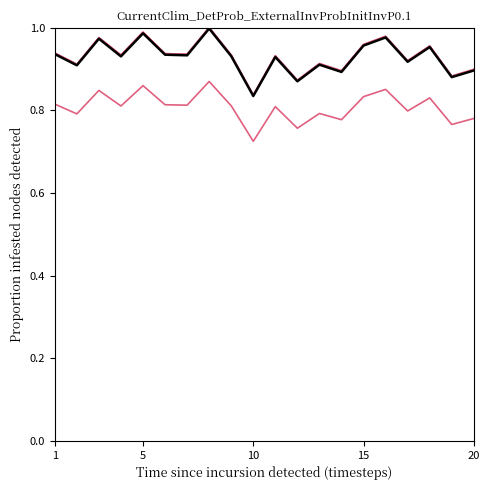

Reading left to right, list all the values displayed in this chart.

N10: 0.9	0.9	1.0	0.9	1.0	0.9	0.9	1.0	0.9	0.8	0.9	0.9	0.9	0.9	1.0	1.0	0.9	1.0	0.9	0.9
N25: 0.9	0.9	1.0	0.9	1.0	0.9	0.9	1.0	0.9	0.8	0.9	0.9	0.9	0.9	1.0	1.0	0.9	1.0	0.9	0.9
N1: 0.9	0.9	1.0	0.9	1.0	0.9	0.9	1.0	0.9	0.8	0.9	0.9	0.9	0.9	1.0	1.0	0.9	1.0	0.9	0.9
N05: 0.8	0.8	0.8	0.8	0.9	0.8	0.8	0.9	0.8	0.7	0.8	0.8	0.8	0.8	0.8	0.9	0.8	0.8	0.8	0.8